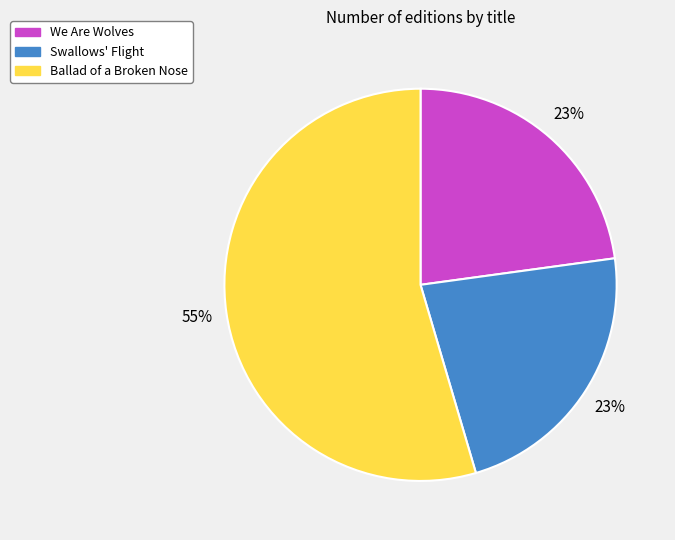

What percentage is the We Are Wolves slice, to the nearest percent?

23%